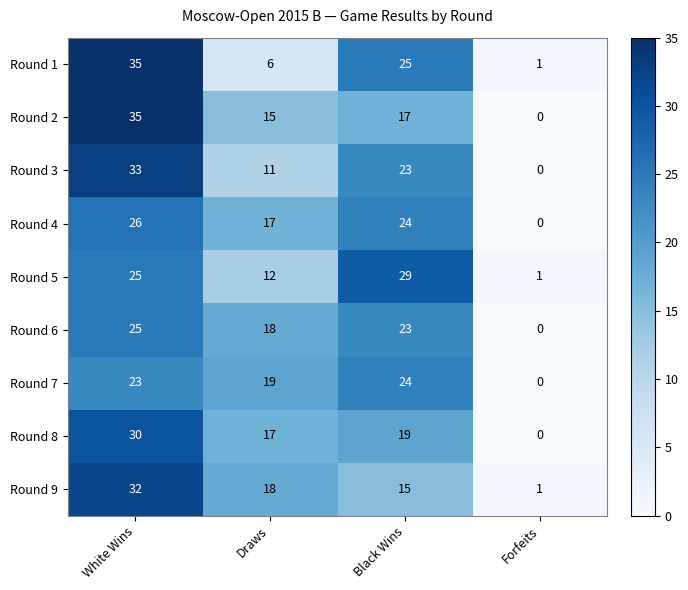

True or false: Round 7 has a value of 23 at White Wins.

True